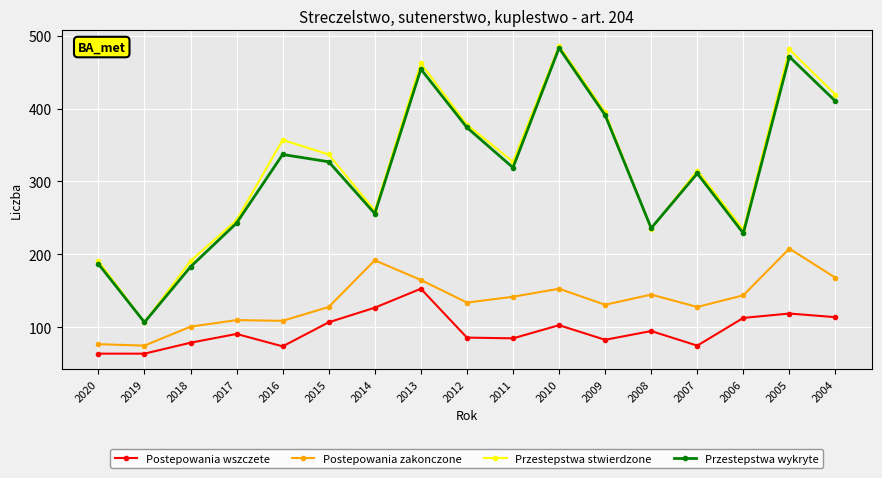

True or false: Przestepstwa wykryte has a value of 391 at 2009.

True